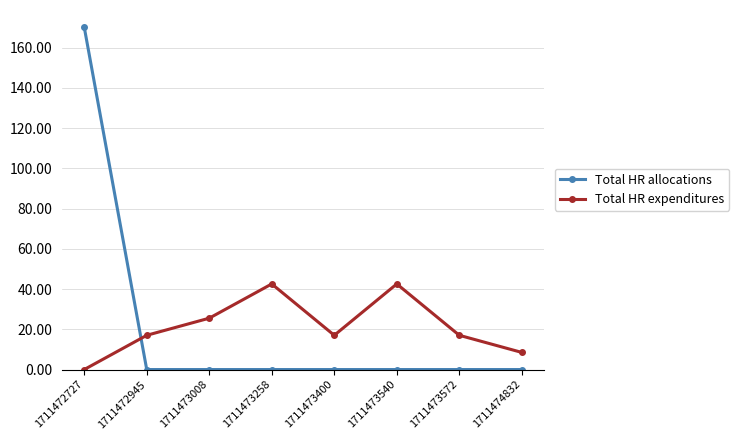

How many positive values does the Total HR expenditures series have?

7